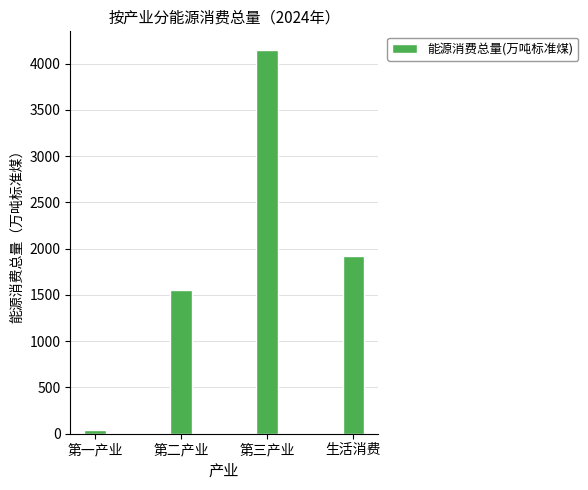

What is the approximate value at 第三产业?

4141.5